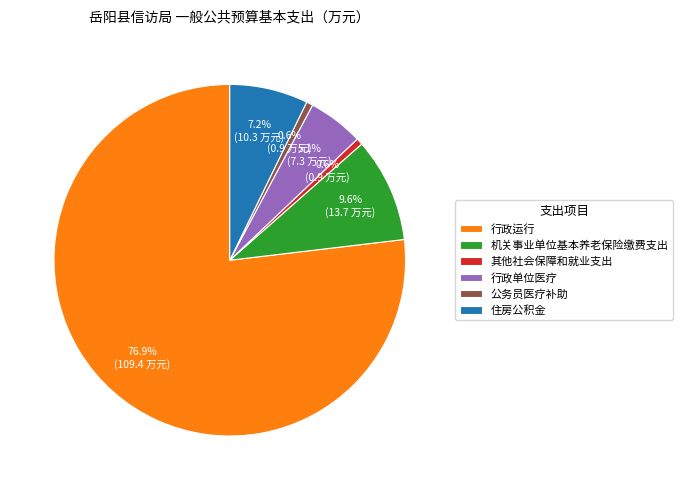

True or false: 其他社会保障和就业支出 accounts for 1% of the total.

True